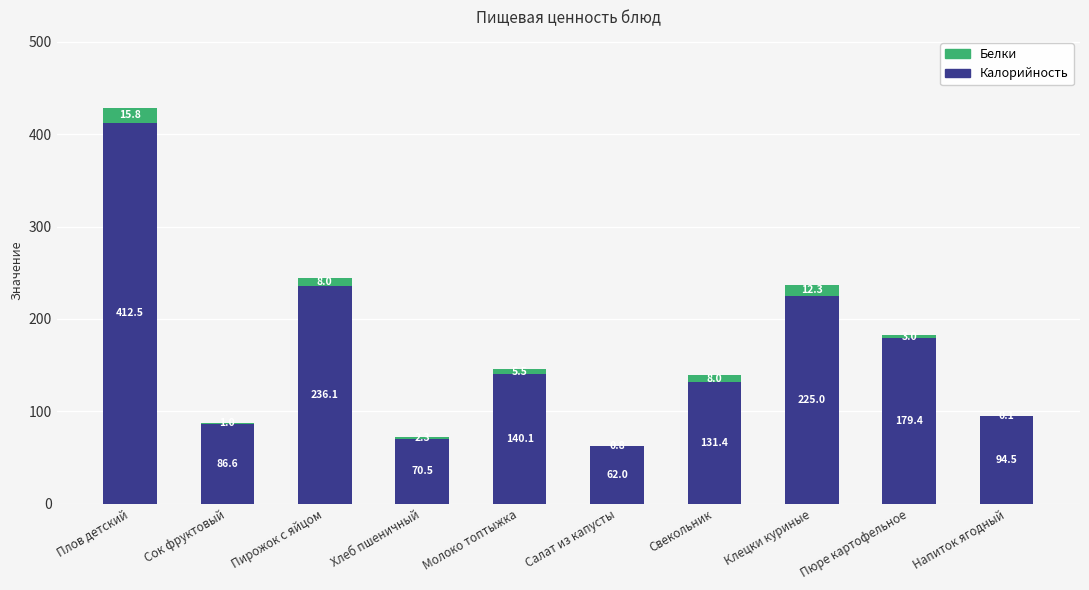

At which category is the sum across all series the highest?

Плов детский